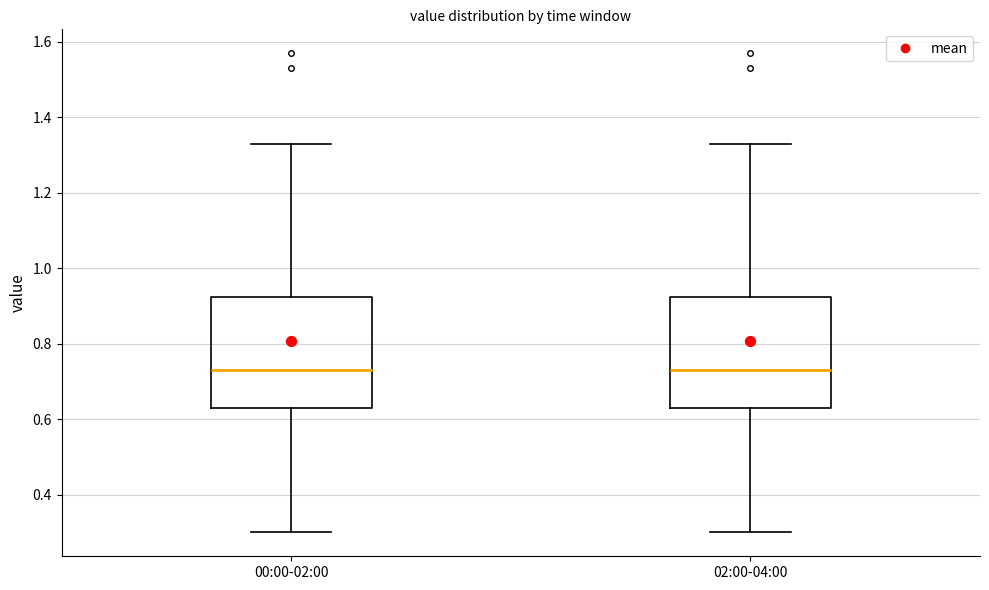

Reading left to right, read every box against the y-axis: the position of its median line, the range the box covers, and the ends of its whiskers. The values are not printed on the chart, so give them approximately, as read against the axis.

00:00-02:00: median 0.74, box 0.64 to 0.92, whiskers 0.30 to 1.34
02:00-04:00: median 0.74, box 0.64 to 0.92, whiskers 0.30 to 1.34